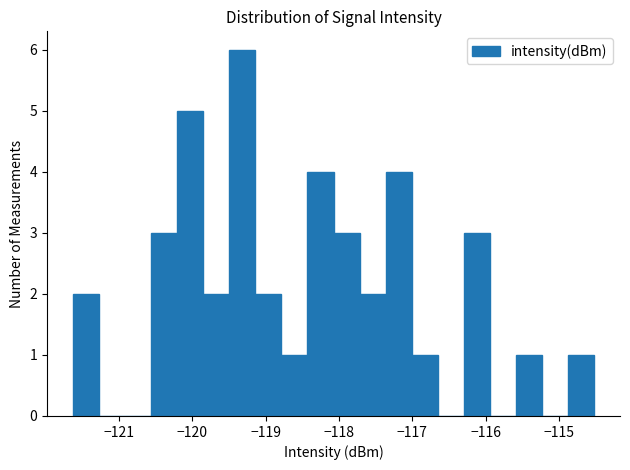

Read against the x-axis, roughly where is the centre of the tallest bar?

-119.3